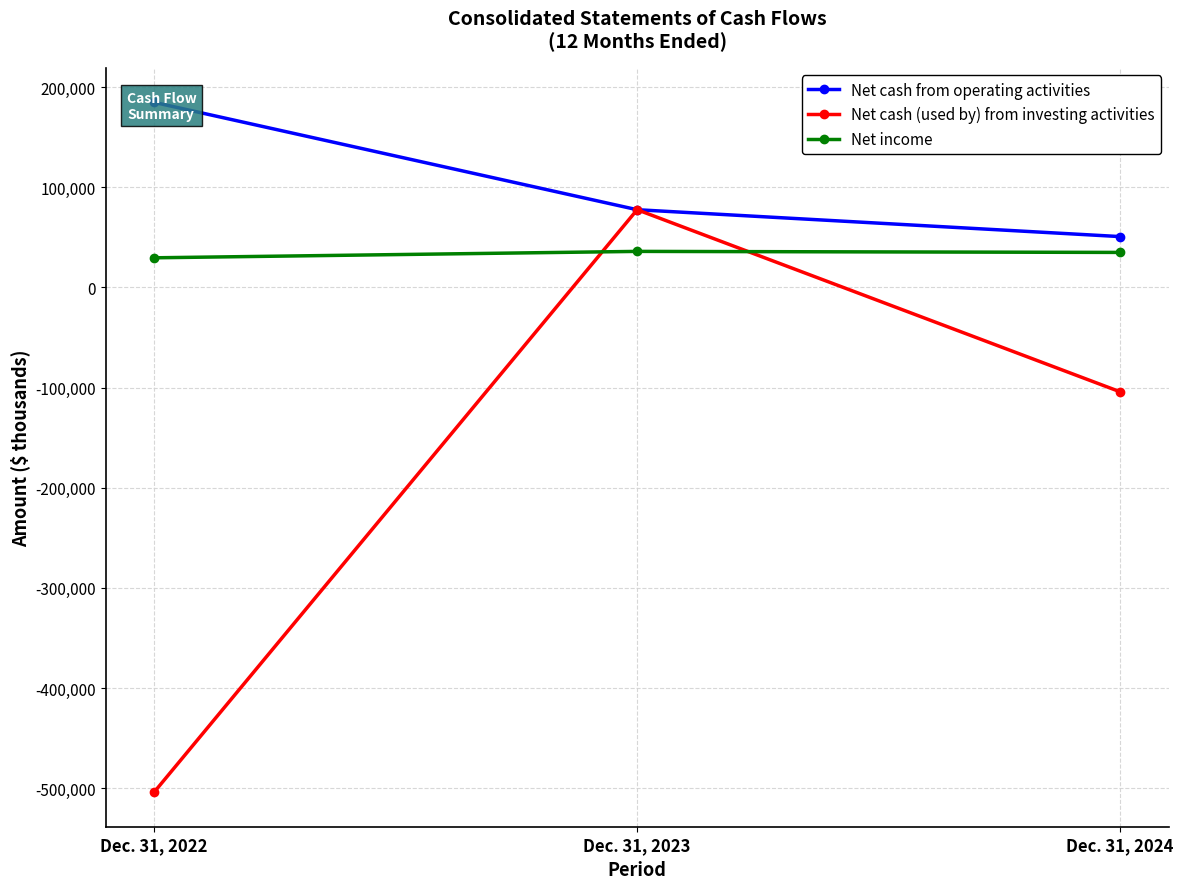

What is the sum of all Net income values?

100726